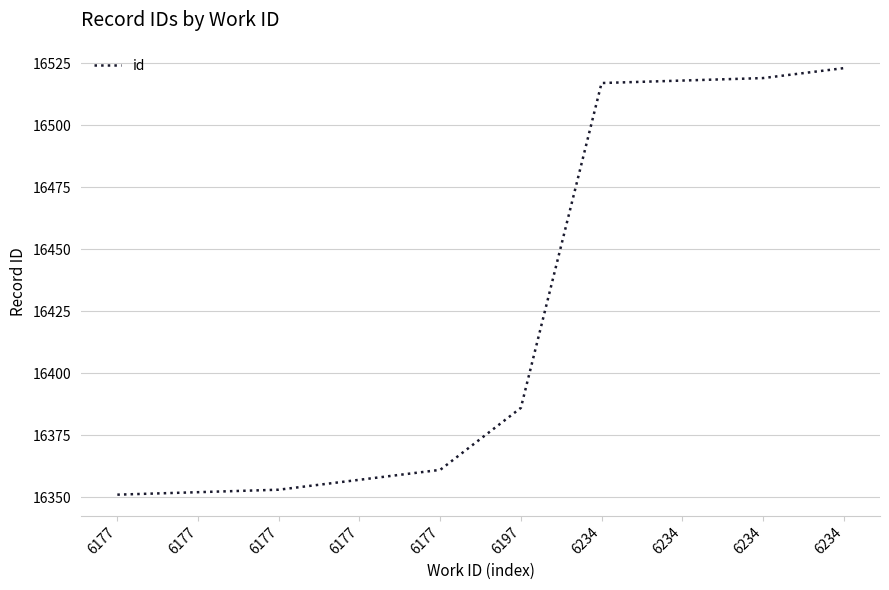

Rank the categories by value from highest to lowest.

6234, 6234, 6234, 6234, 6197, 6177, 6177, 6177, 6177, 6177